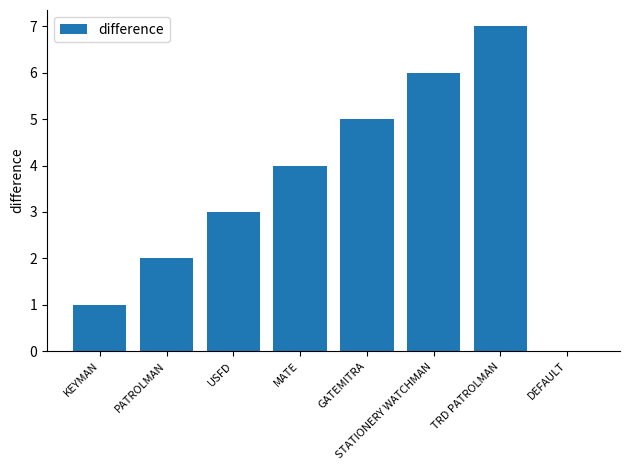

What is the ratio of the value at MATE to the value at TRD PATROLMAN?

0.6